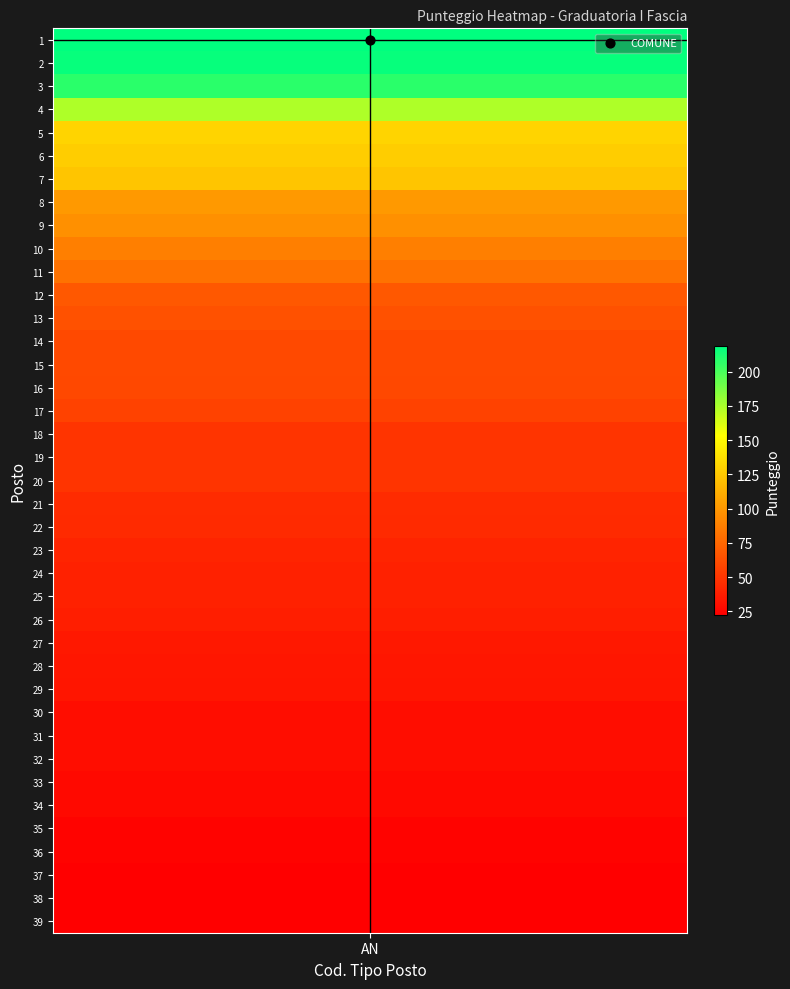

What is the ratio of the value at 23 to the value at 28?

1.2